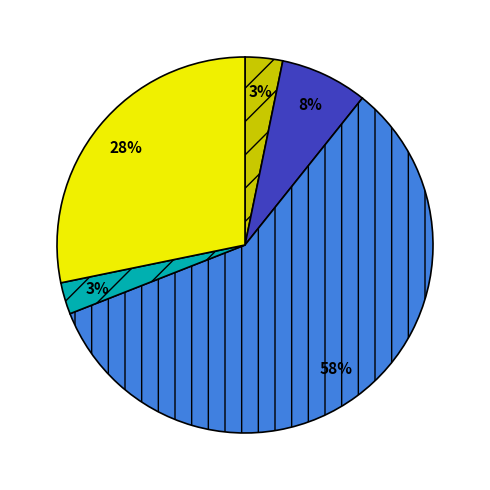

Is there any slice that represents more than half of the pie?

Yes